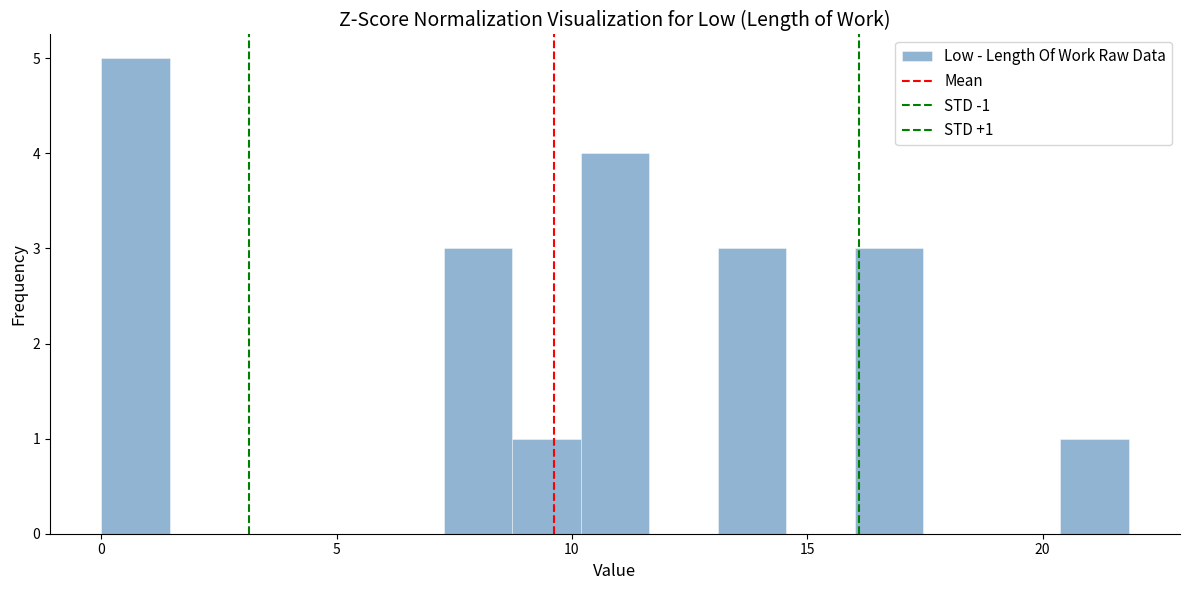

Read against the x-axis, roughly where is the centre of the tallest bar?

0.5